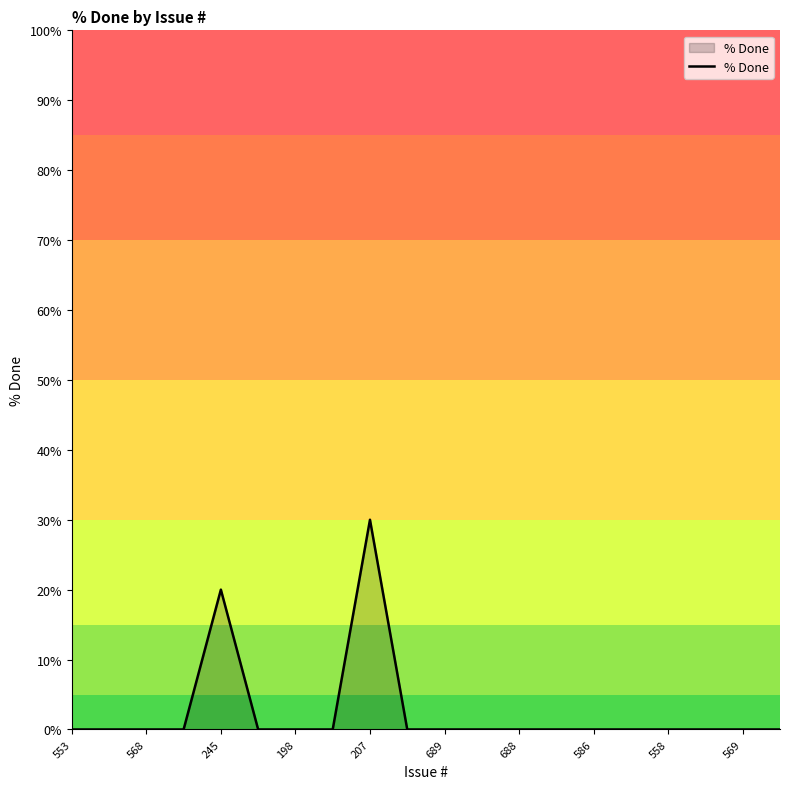

What is the greatest value displayed?

30